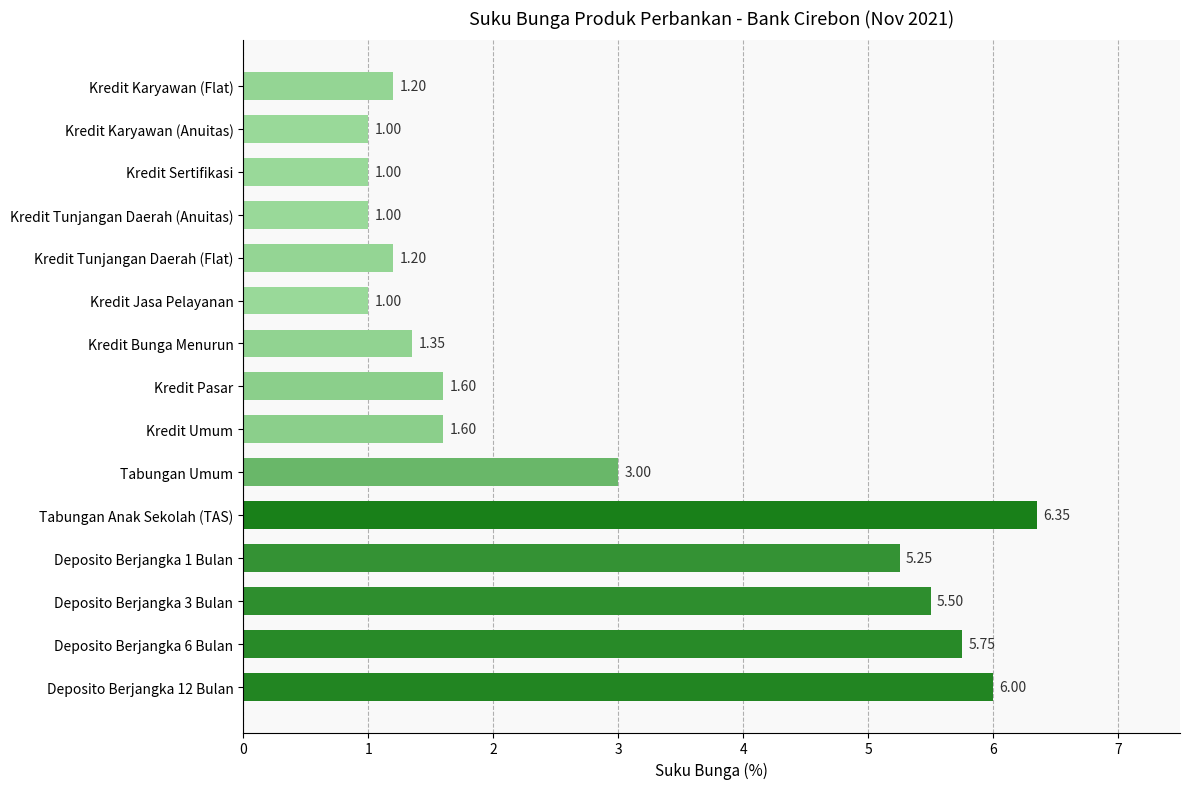

Where is the data nearest to the value 3?

Tabungan Umum